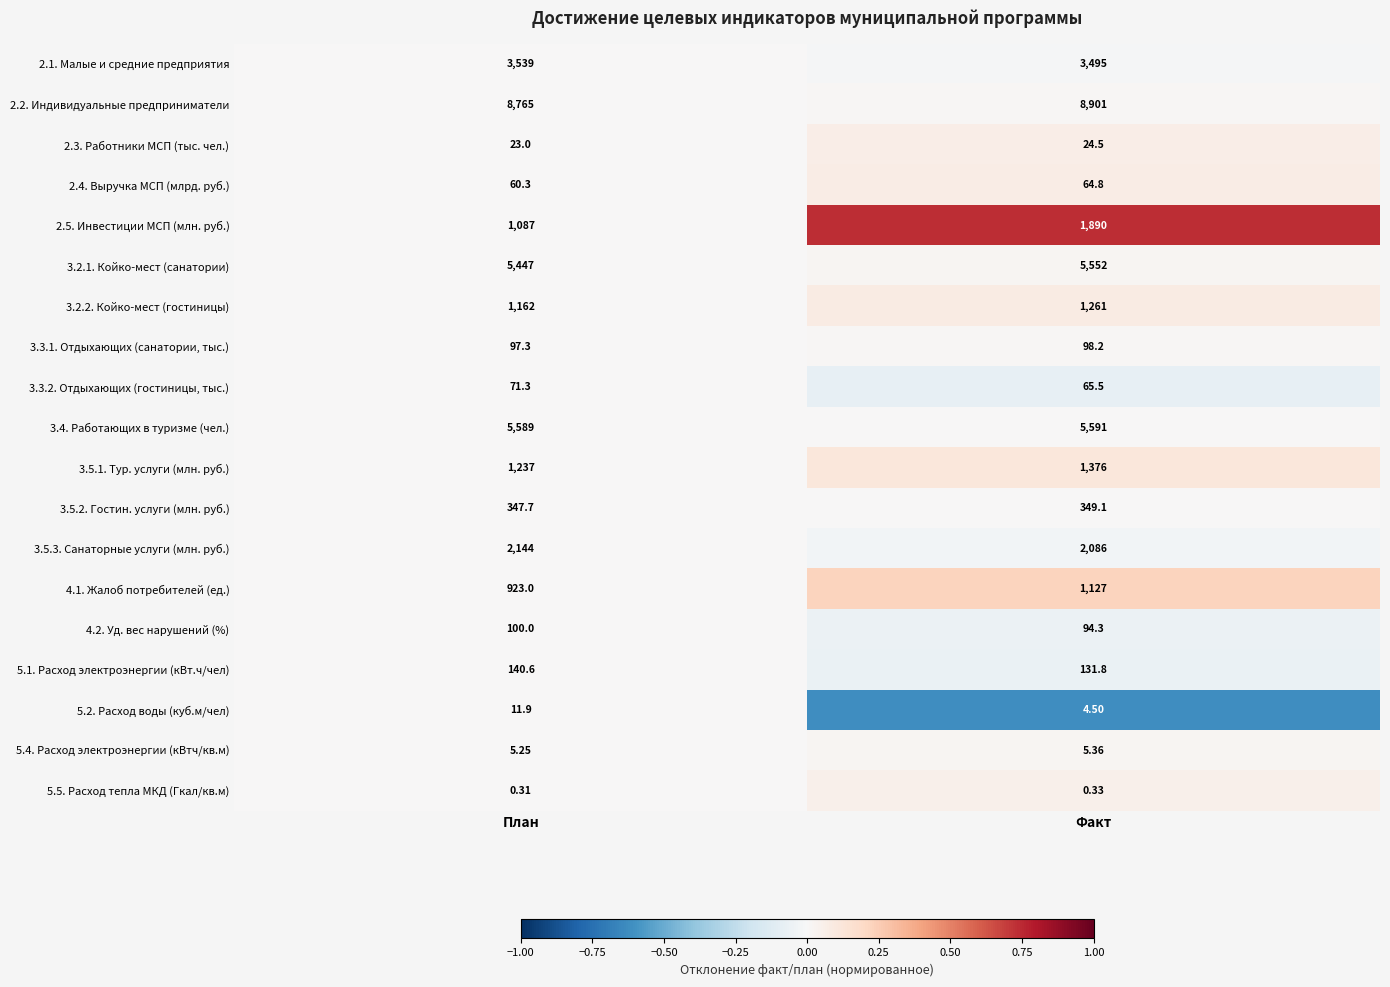

Rank the categories by 2.4. Выручка МСП (млрд. руб.) value from lowest to highest.

План, Факт